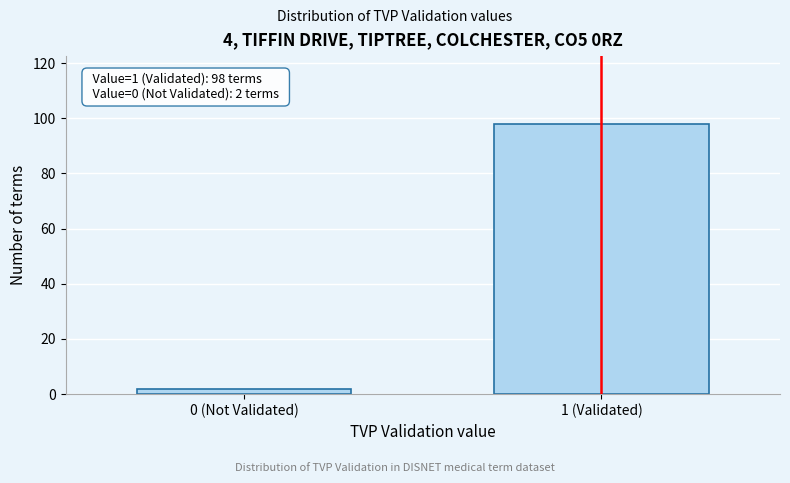

Reading left to right, what are all the values shown in this chart?

0 (Not Validated)=2	1 (Validated)=98